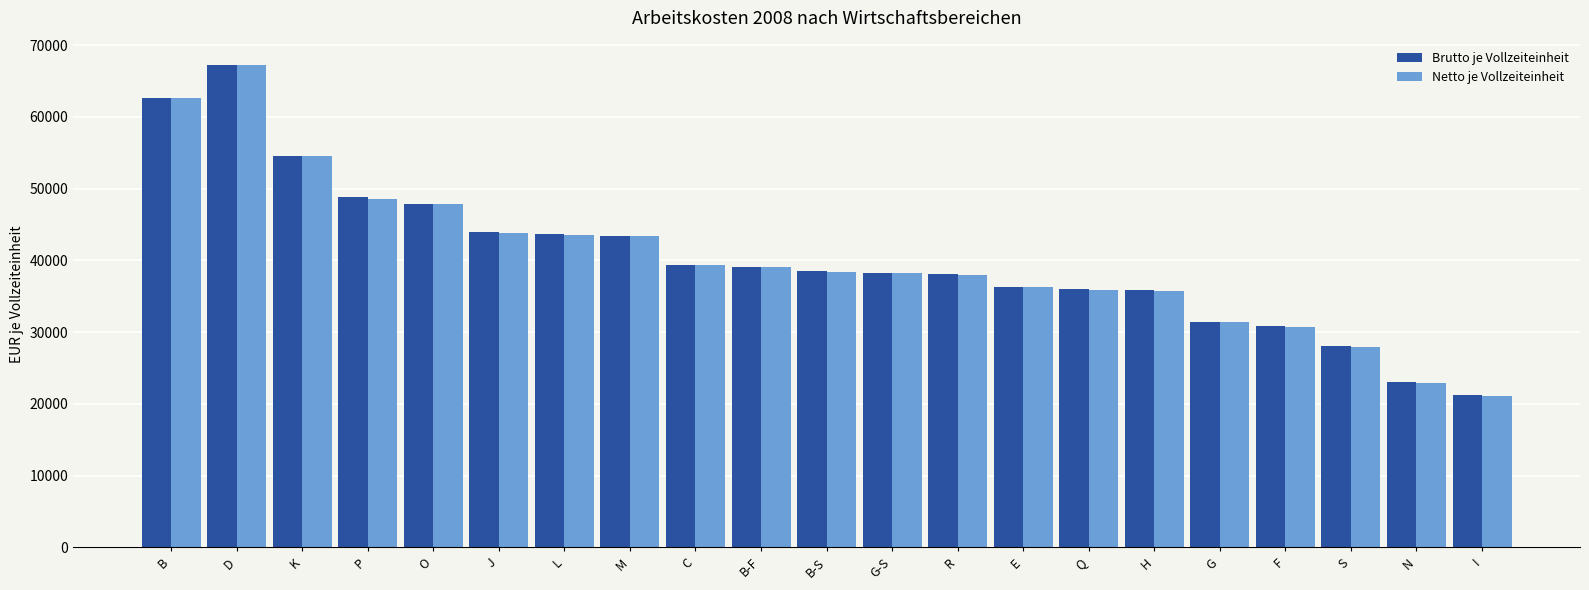

What is the sum of all Netto je Vollzeiteinheit values?

846218